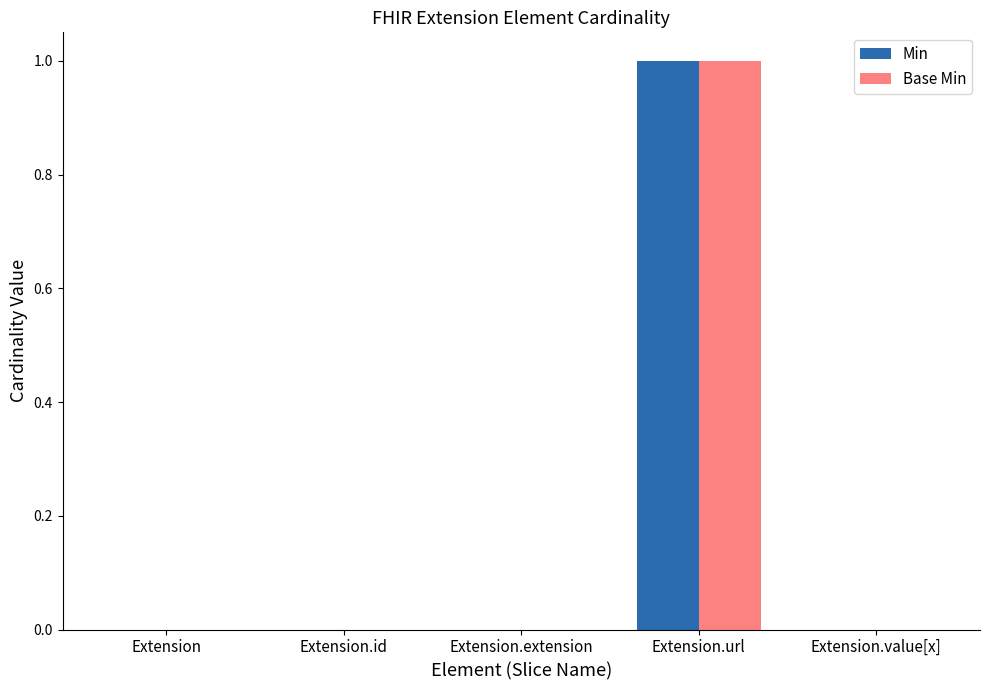

Count the Base Min values in the range 0 to 1.

5